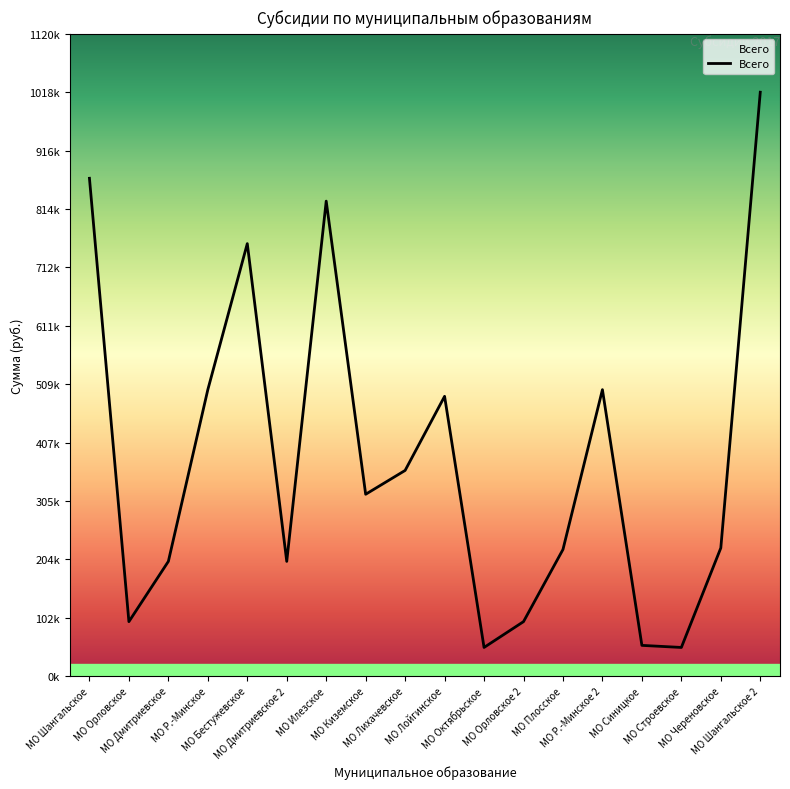

Reading right to left, what are all the values shown in this chart?

1017745.0	223426.5	50000.0	53623.8	499323.0	220761.2	95000.0	50000.0	487683.0	358540.6	317000.0	827945.4	200000.0	753849.3	499323.0	200000.0	95000.0	867745.0